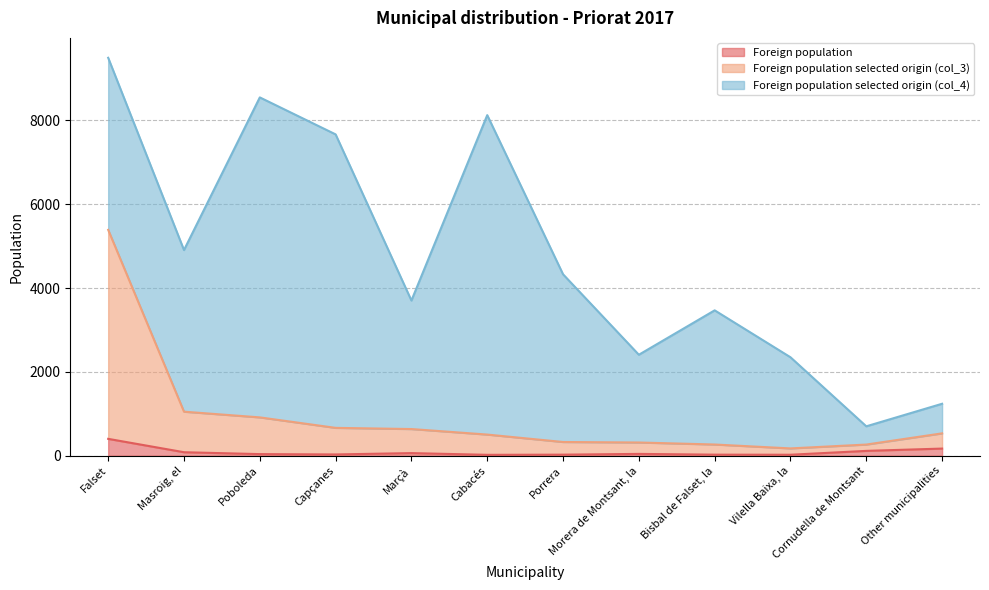

At which category is the sum across all series the highest?

Falset